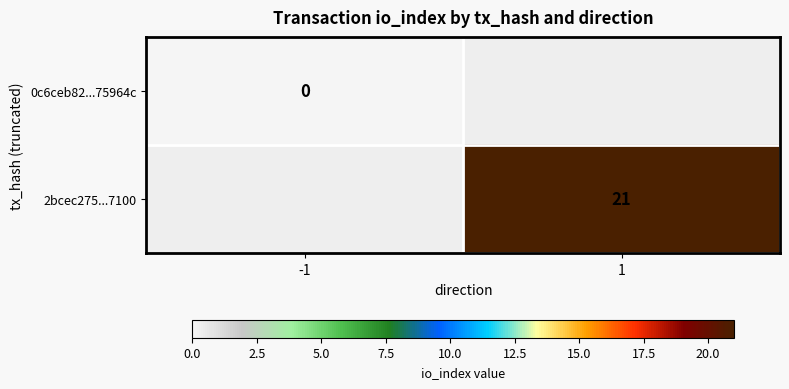

The value of 2bcec275...7100 at 1 is 21. True or false?

True